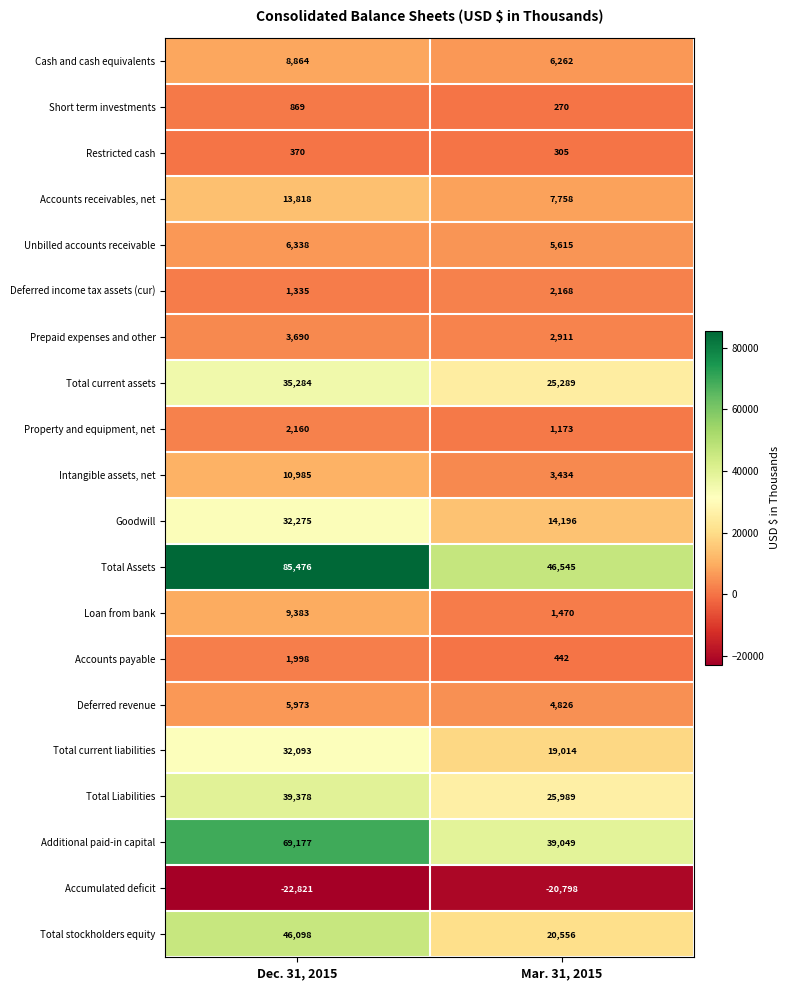

True or false: Total stockholders equity has a value of 31997 at Mar. 31, 2015.

False